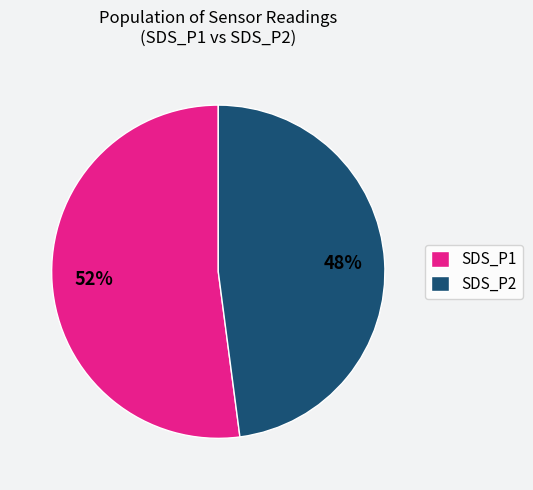

Rank the categories by value from lowest to highest.

SDS_P2, SDS_P1